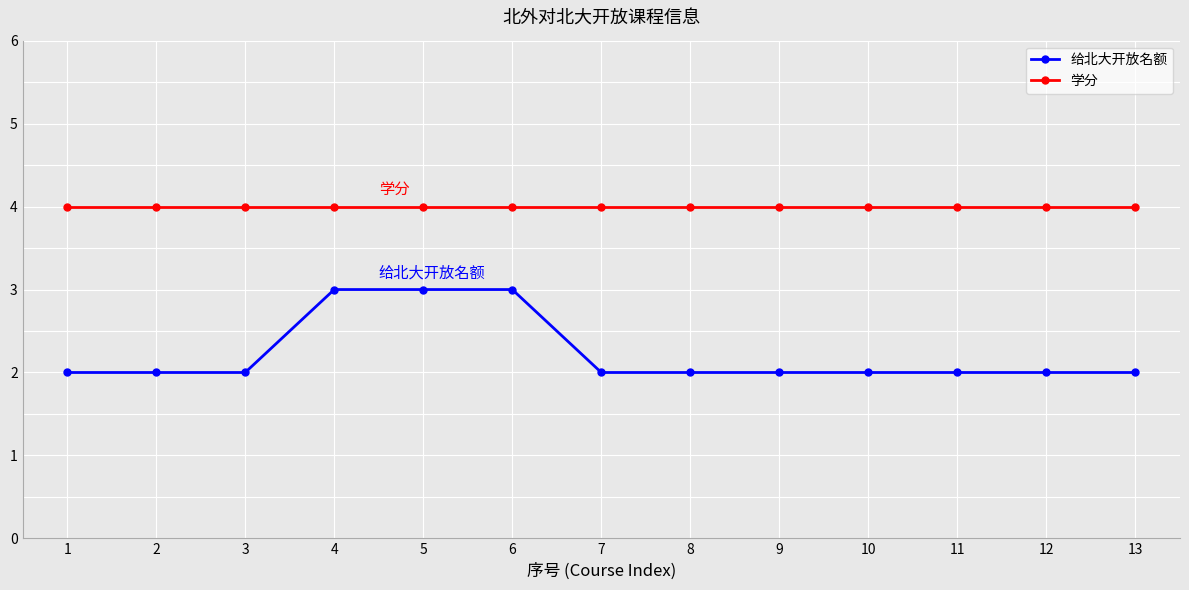

List the series in order of their peak value, lowest first.

给北大开放名额, 学分